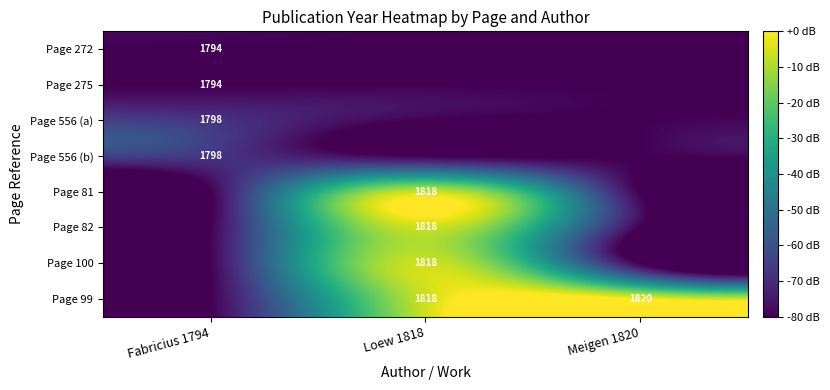

What is the difference between the highest and lowest values at Fabricius 1794?

12.3